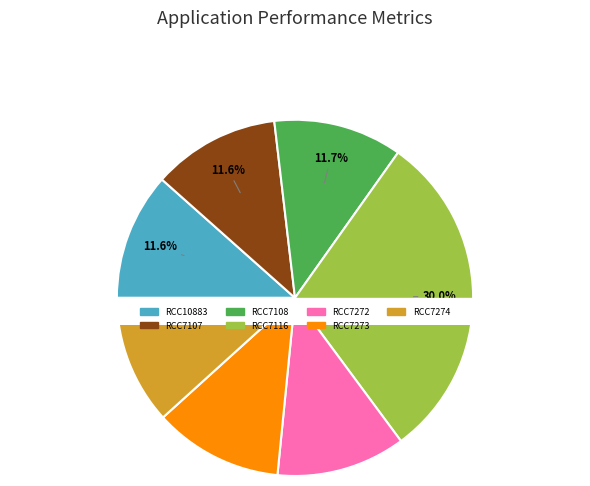

Rank the categories by value from highest to lowest.

RCC7116, RCC7273, RCC7272, RCC7274, RCC7108, RCC7107, RCC10883